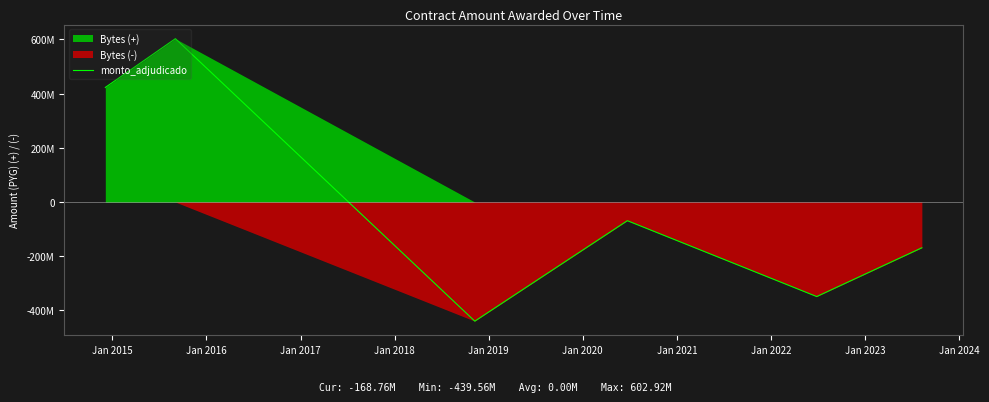

What is the difference between the second highest and second lowest values?

771685000